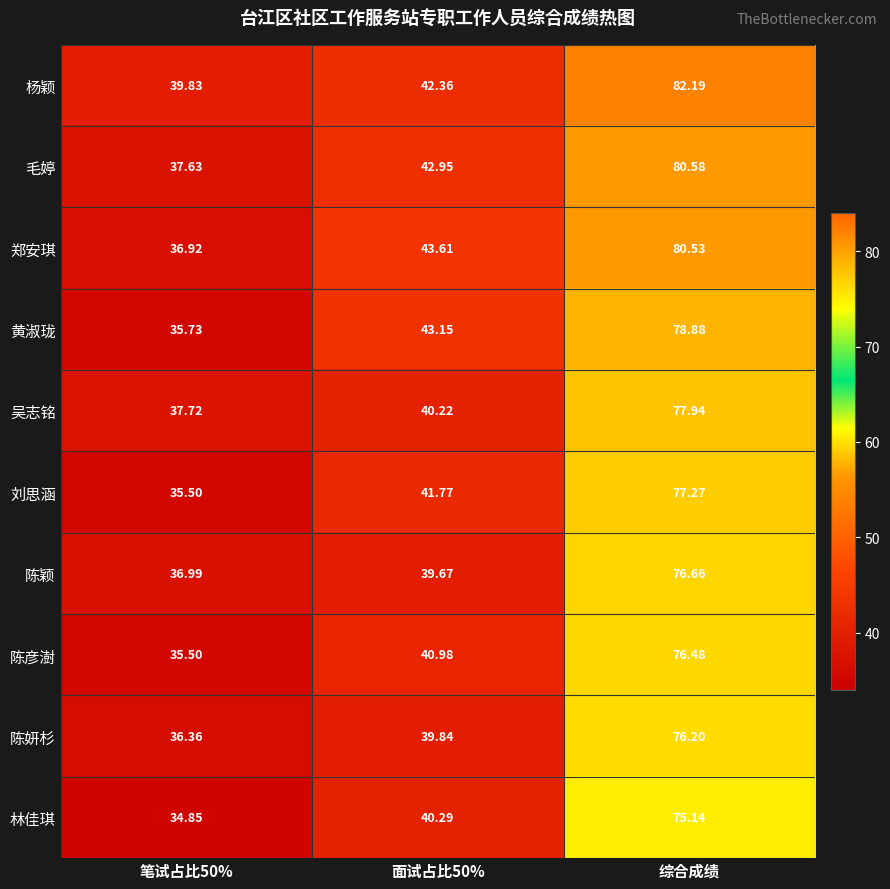

How many categories are shown in the chart?

3